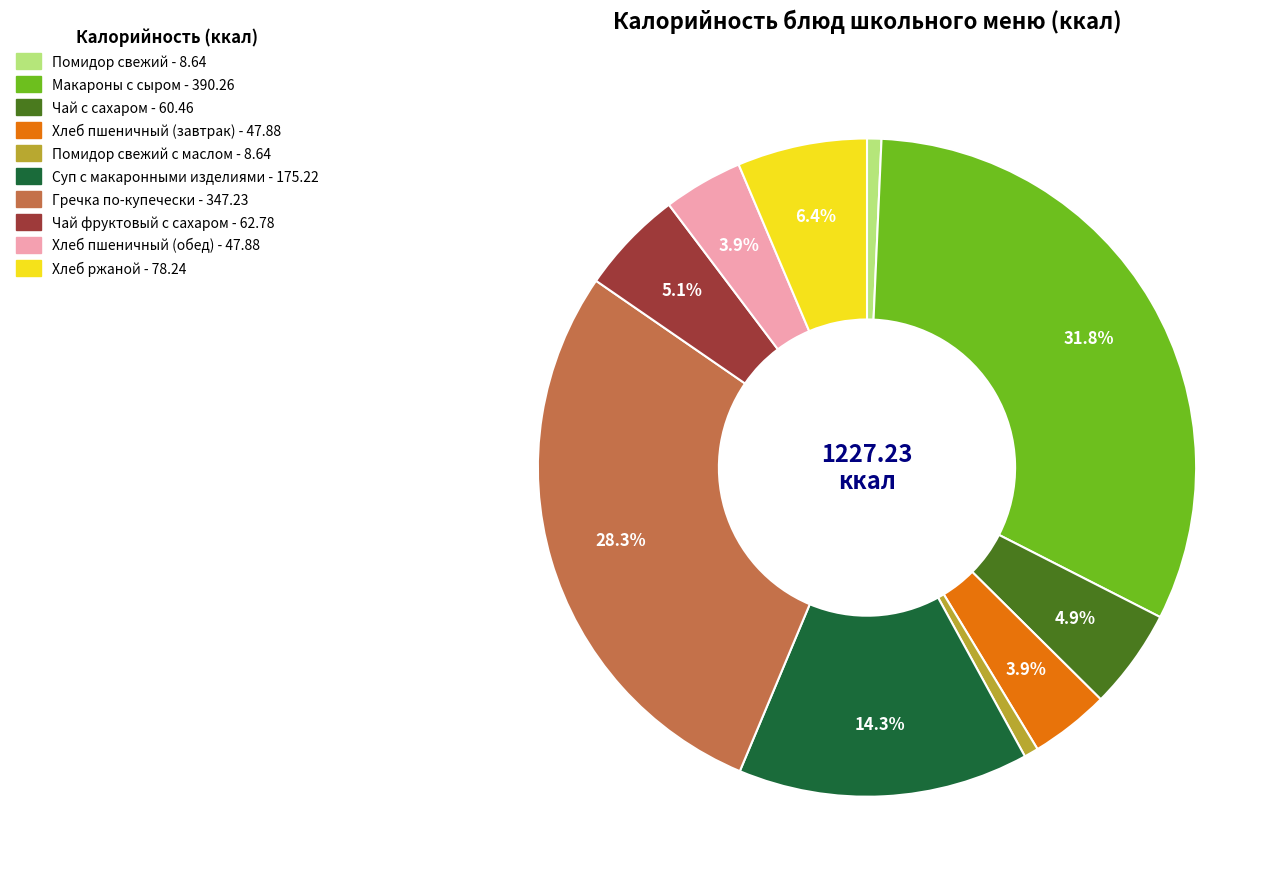

Is there any slice that represents more than half of the pie?

No